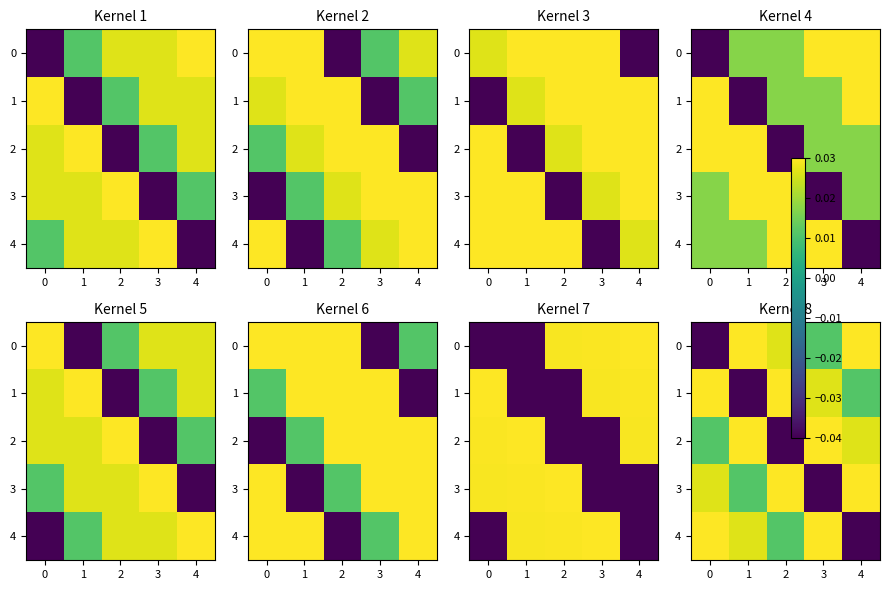

What is the sum of all 2 values?

0.1